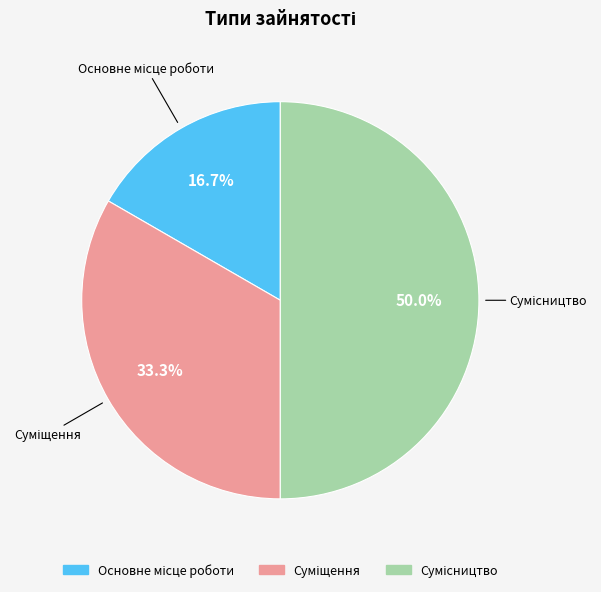

What portion of the pie excludes Суміщення?

66.7%